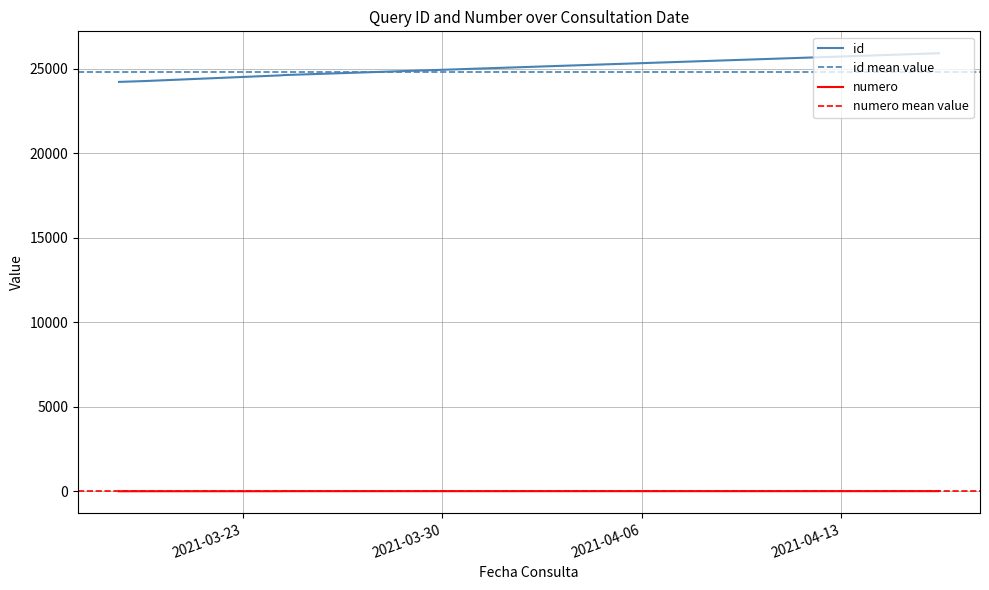

What are all the series names shown in the legend?

id, numero